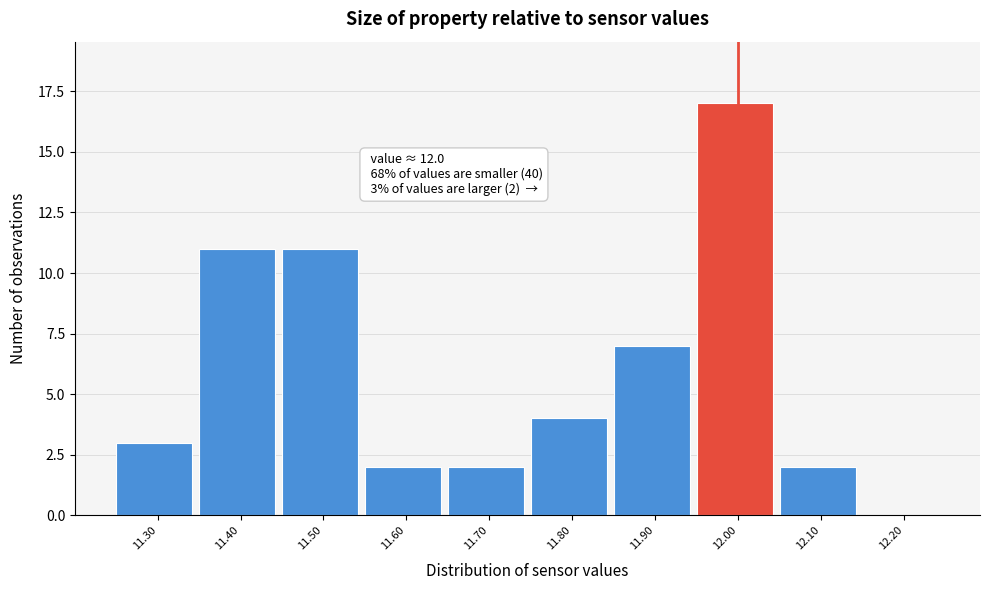

Over which range of the x-axis is the bar tallest?

11.95 to 12.05